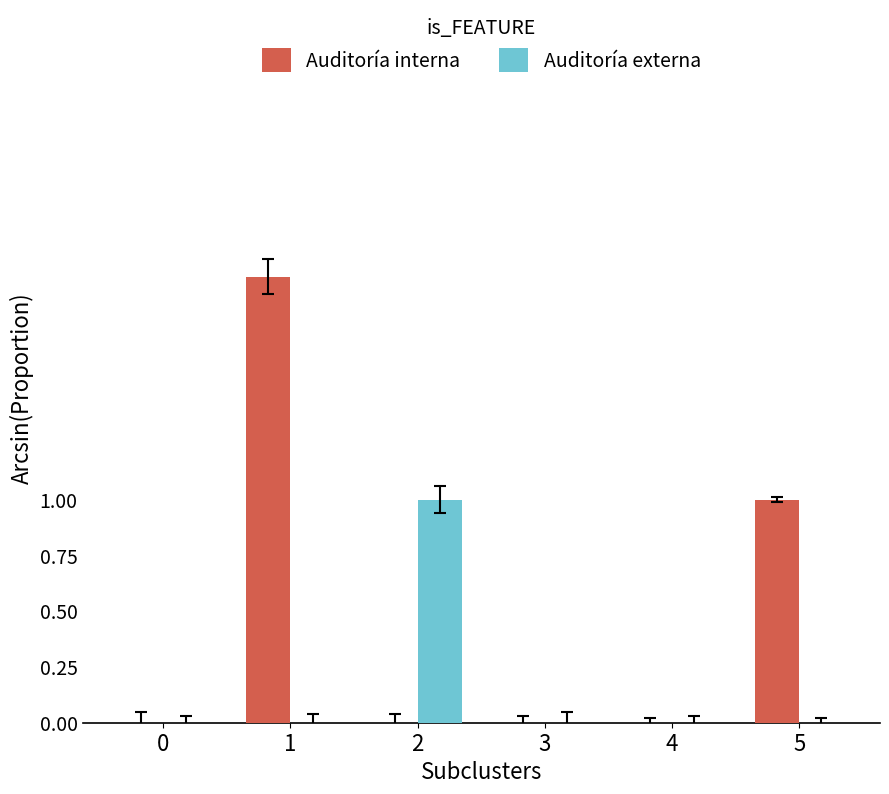

Which series changed the most between 0 and 1?

Auditoría interna